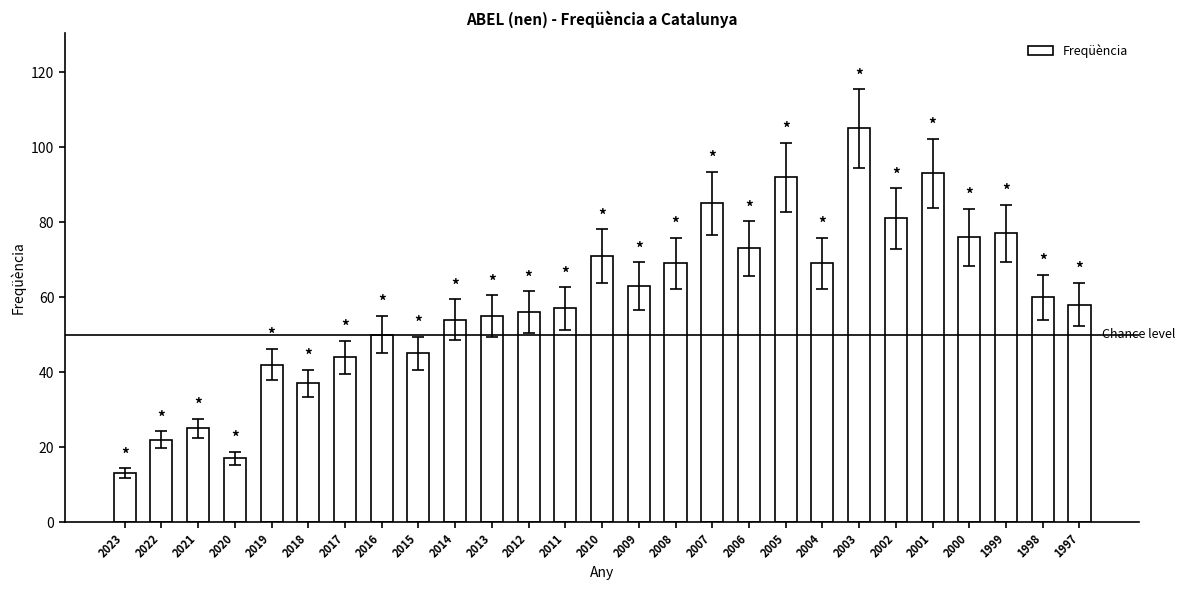

Is it true that the value at 2012 is 91?

False